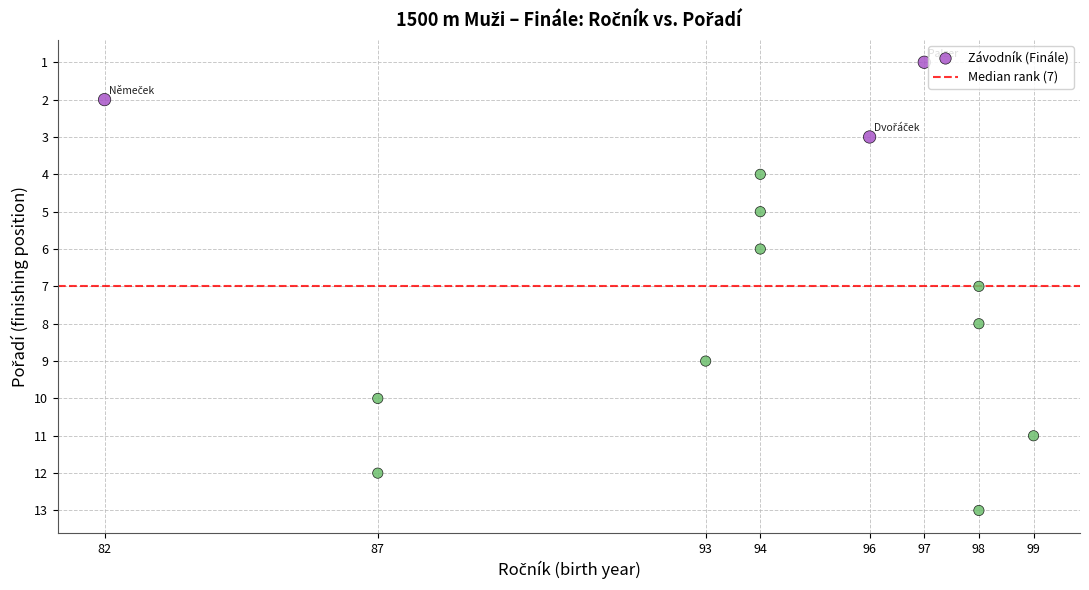

What is the range of Y values (max minus min)?

12